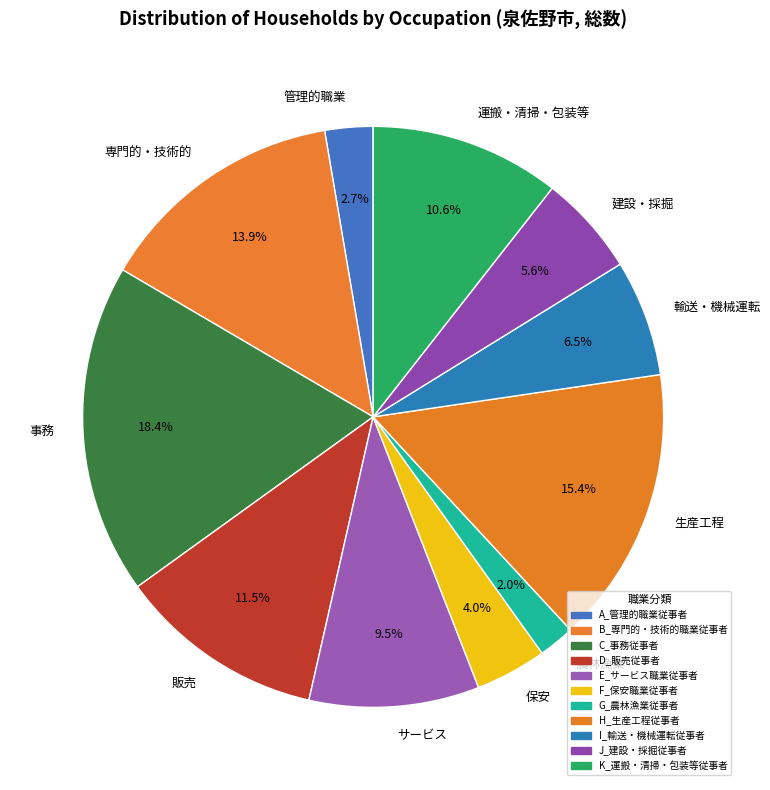

To the nearest percent, what is the average slice percentage?

9%